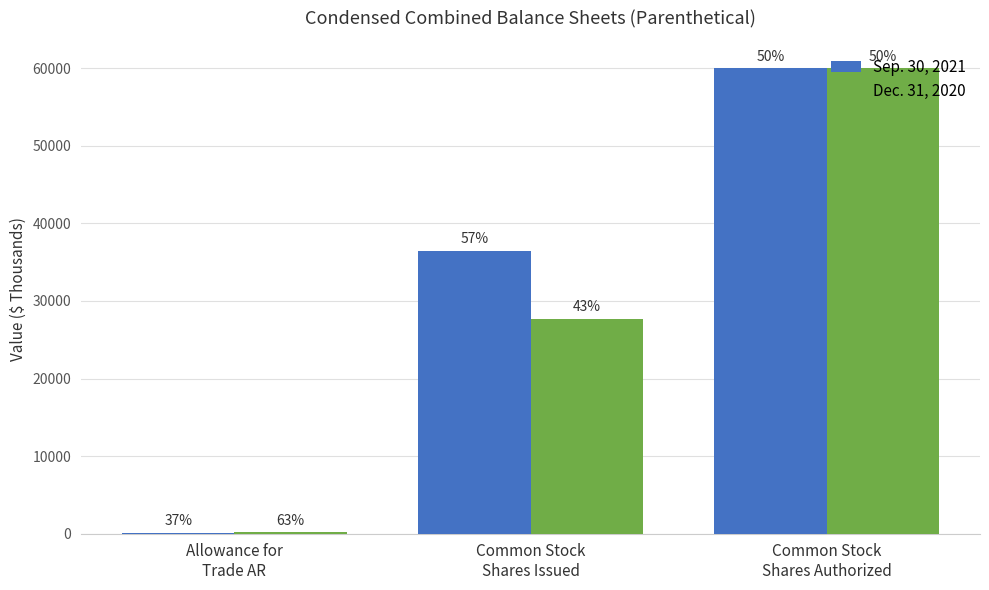

Does the chart contain stacked bars?

No